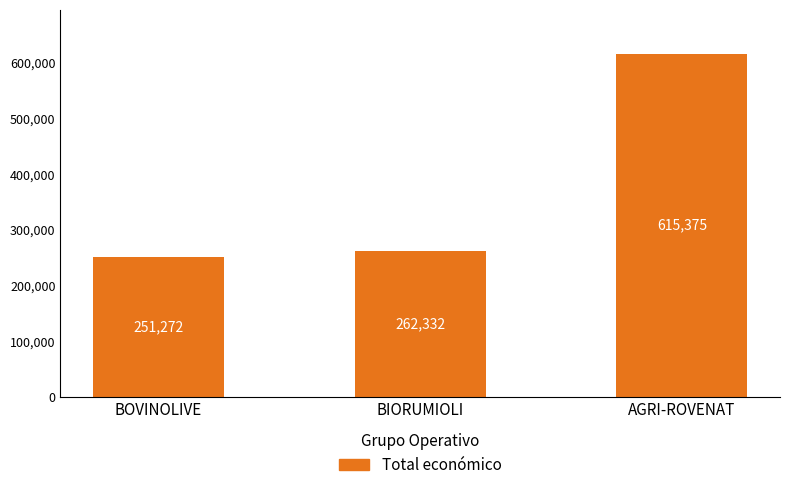

How many values are below 262332?

1